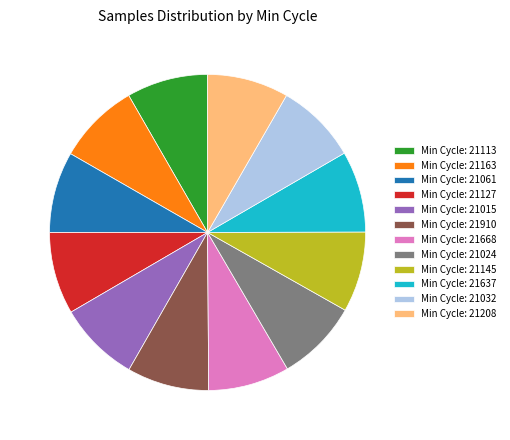

Is there any slice that represents more than half of the pie?

No